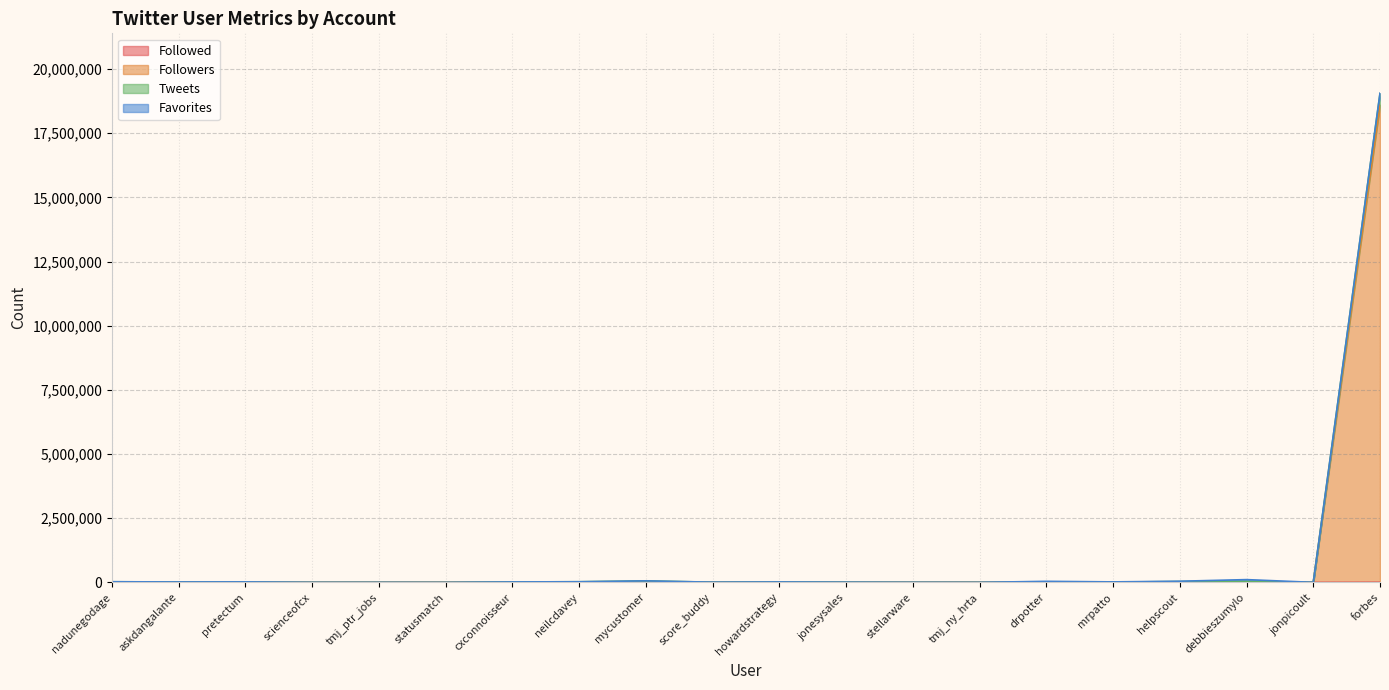

At which category is the sum across all series the highest?

forbes